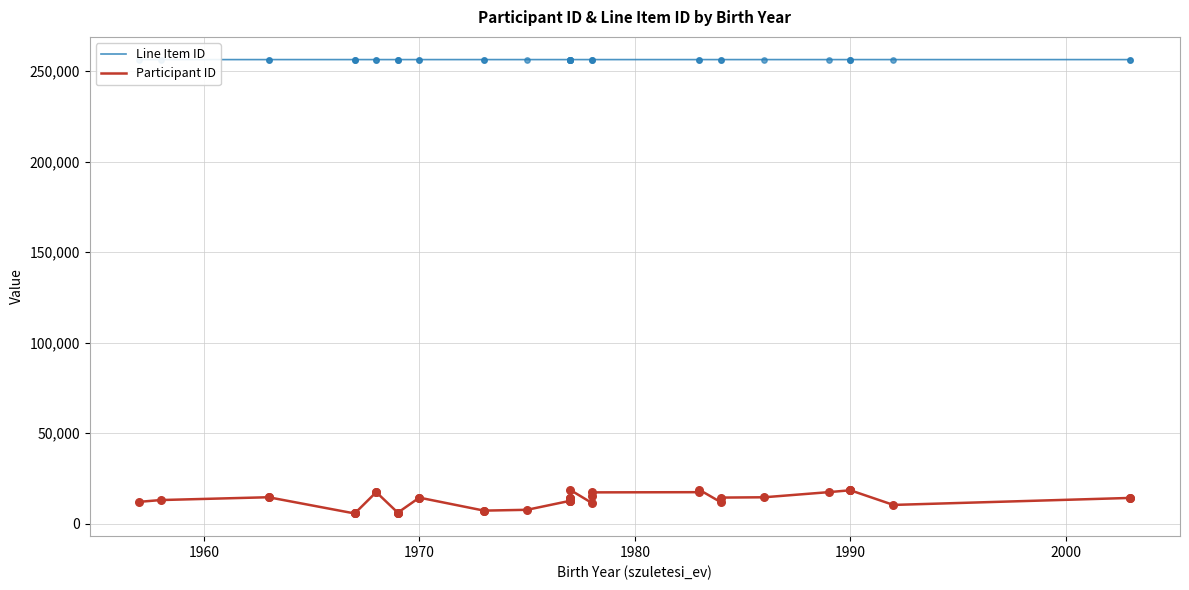

Is the value of Participant ID at 36 greater than the value of Line Item ID at 1990?

No